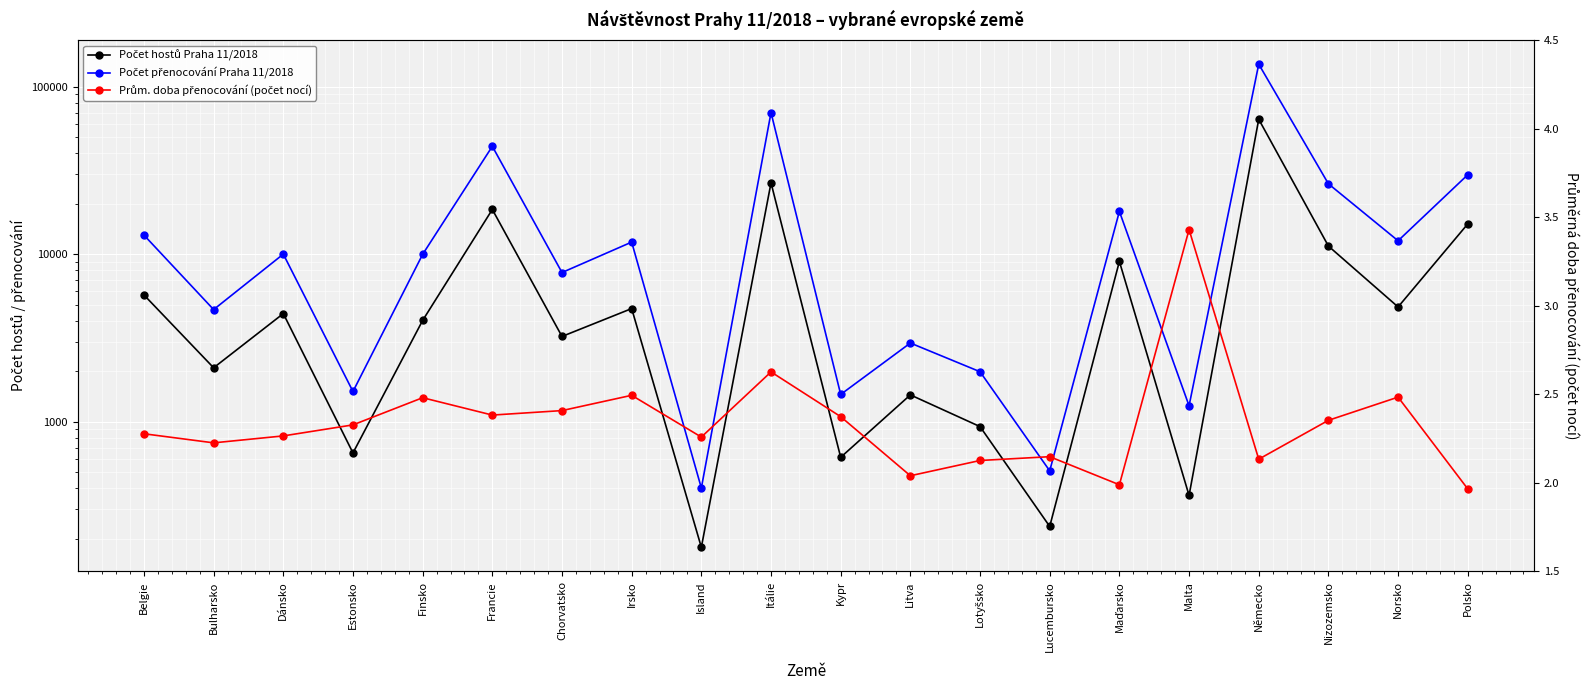

Reading right to left, what are all the values shown in this chart?

Počet hostů Praha 11/2018: 15165.0	4844.0	11187.0	63936.0	363.0	9057.0	237.0	935.0	1446.0	613.0	26668.0	178.0	4737.0	3229.0	18501.0	4024.0	651.0	4421.0	2099.0	5713.0
Počet přenocování Praha 11/2018: 29811.0	12032.0	26323.0	136406.0	1245.0	18016.0	509.0	1988.0	2950.0	1455.0	70038.0	402.0	11815.0	7775.0	44081.0	9982.0	1515.0	10014.0	4672.0	13009.0
Prům. doba přenocování (počet nocí): 2.0	2.5	2.4	2.1	3.4	2.0	2.1	2.1	2.0	2.4	2.6	2.3	2.5	2.4	2.4	2.5	2.3	2.3	2.2	2.3